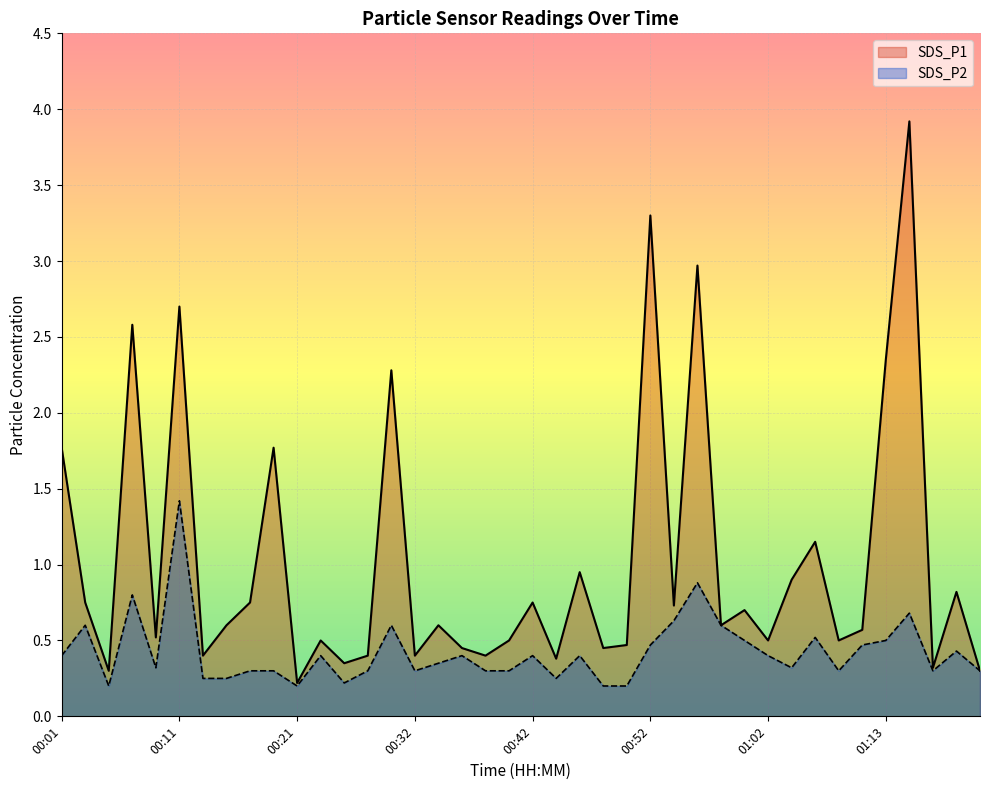

Which series has the largest total across all categories?

SDS_P1